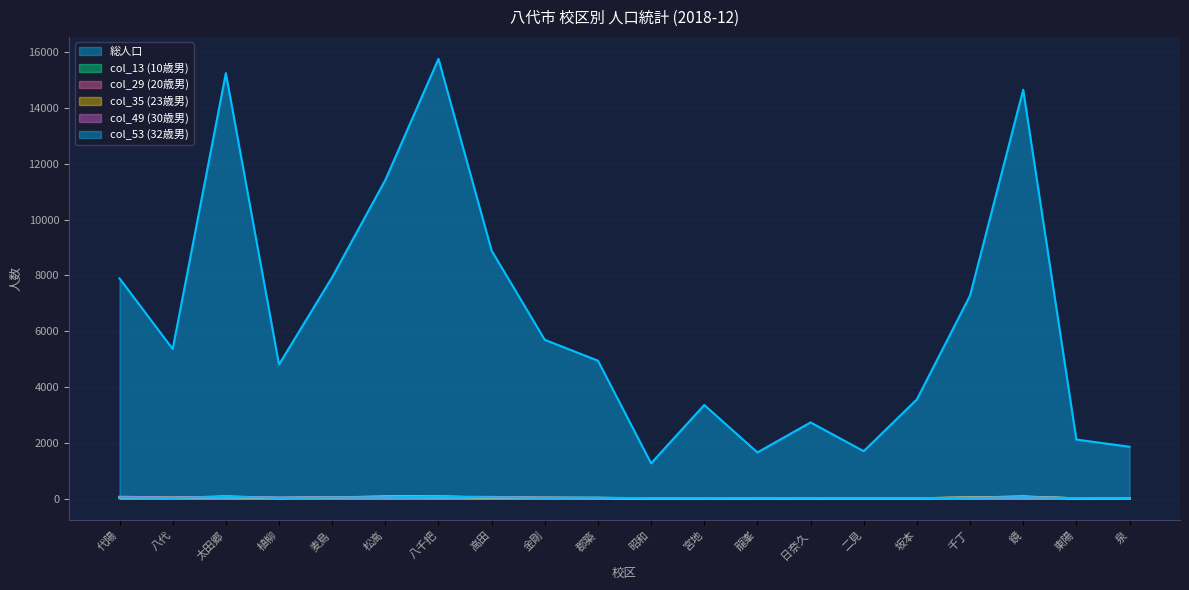

What is the label of the 16th point from the left?

坂本